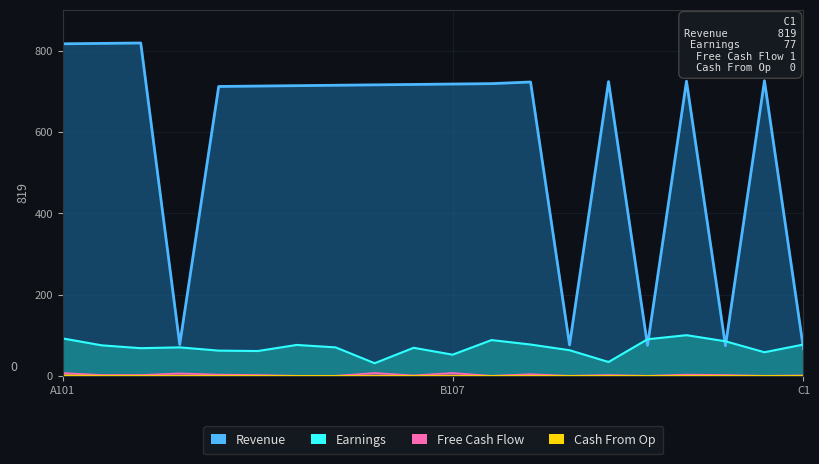

Which has a higher value, B103 or B7?

B103